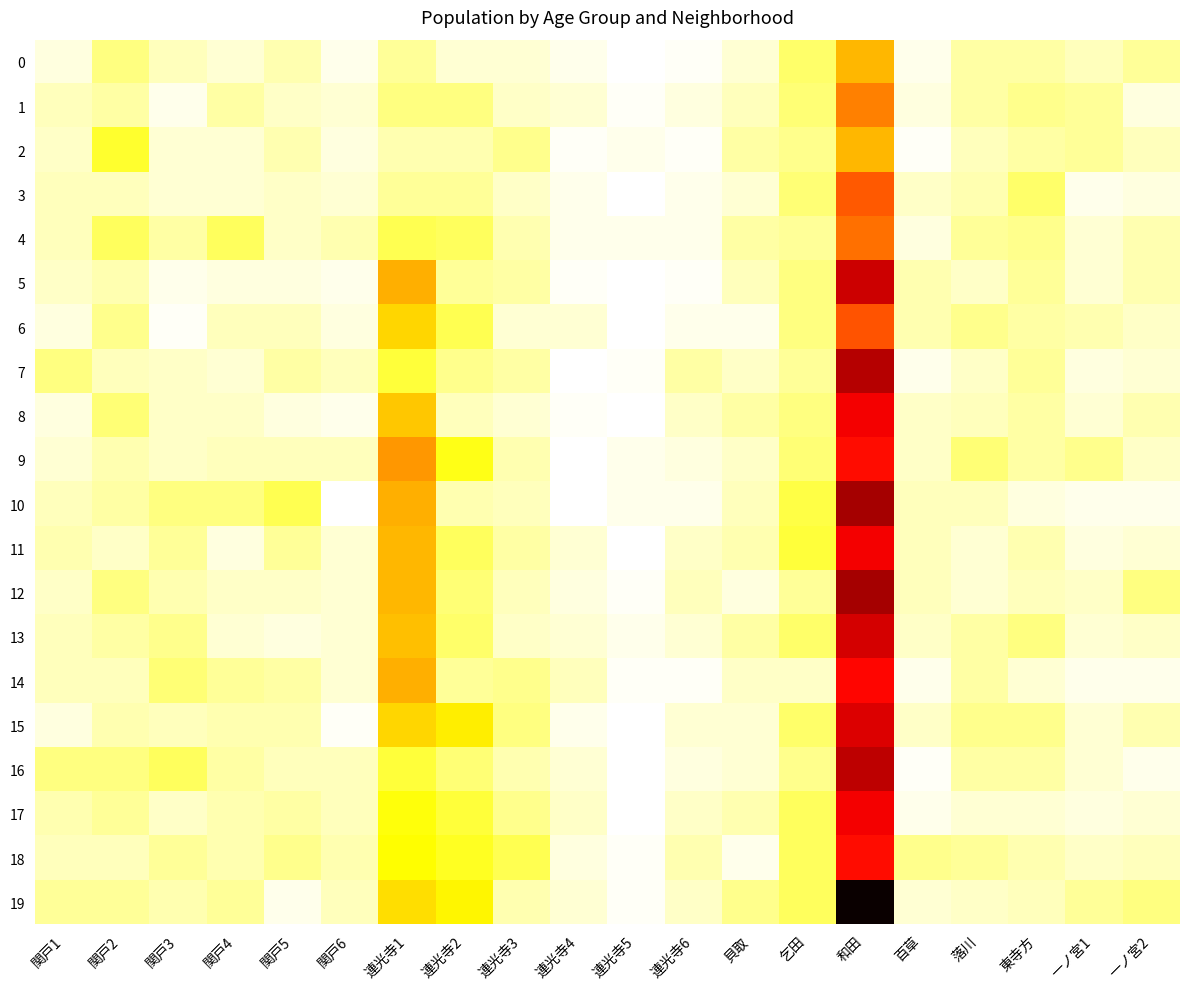

Reading left to right, transcribe all the data shown in this chart.

0: 関戸1=3	関戸2=11	関戸3=6	関戸4=4	関戸5=7	関戸6=2	連光寺1=9	連光寺2=4	連光寺3=4	連光寺4=2	連光寺5=0	連光寺6=1	貝取=4	乞田=13	和田=31	百草=2	落川=8	東寺方=8	一ノ宮1=6	一ノ宮2=9
1: 関戸1=6	関戸2=8	関戸3=2	関戸4=8	関戸5=5	関戸6=4	連光寺1=11	連光寺2=11	連光寺3=5	連光寺4=4	連光寺5=1	連光寺6=3	貝取=6	乞田=12	和田=38	百草=3	落川=8	東寺方=10	一ノ宮1=9	一ノ宮2=3
2: 関戸1=5	関戸2=18	関戸3=4	関戸4=4	関戸5=7	関戸6=3	連光寺1=7	連光寺2=7	連光寺3=10	連光寺4=1	連光寺5=2	連光寺6=1	貝取=8	乞田=10	和田=31	百草=1	落川=6	東寺方=8	一ノ宮1=9	一ノ宮2=6
3: 関戸1=6	関戸2=6	関戸3=4	関戸4=4	関戸5=5	関戸6=4	連光寺1=9	連光寺2=9	連光寺3=5	連光寺4=2	連光寺5=0	連光寺6=2	貝取=4	乞田=12	和田=43	百草=5	落川=7	東寺方=13	一ノ宮1=2	一ノ宮2=3
4: 関戸1=6	関戸2=14	関戸3=8	関戸4=14	関戸5=5	関戸6=7	連光寺1=15	連光寺2=14	連光寺3=7	連光寺4=2	連光寺5=2	連光寺6=2	貝取=8	乞田=9	和田=40	百草=3	落川=9	東寺方=10	一ノ宮1=4	一ノ宮2=7
5: 関戸1=5	関戸2=7	関戸3=2	関戸4=3	関戸5=3	関戸6=2	連光寺1=32	連光寺2=9	連光寺3=8	連光寺4=1	連光寺5=0	連光寺6=1	貝取=6	乞田=11	和田=61	百草=7	落川=5	東寺方=9	一ノ宮1=4	一ノ宮2=7
6: 関戸1=3	関戸2=10	関戸3=1	関戸4=6	関戸5=6	関戸6=3	連光寺1=27	連光寺2=15	連光寺3=4	連光寺4=4	連光寺5=0	連光寺6=2	貝取=2	乞田=11	和田=44	百草=7	落川=10	東寺方=8	一ノ宮1=7	一ノ宮2=5
7: 関戸1=11	関戸2=6	関戸3=5	関戸4=4	関戸5=8	関戸6=6	連光寺1=17	連光寺2=10	連光寺3=8	連光寺4=0	連光寺5=1	連光寺6=8	貝取=5	乞田=9	和田=64	百草=2	落川=5	東寺方=9	一ノ宮1=3	一ノ宮2=4
8: 関戸1=3	関戸2=12	関戸3=5	関戸4=5	関戸5=3	関戸6=2	連光寺1=29	連光寺2=6	連光寺3=4	連光寺4=1	連光寺5=0	連光寺6=5	貝取=8	乞田=11	和田=56	百草=5	落川=6	東寺方=8	一ノ宮1=4	一ノ宮2=7
9: 関戸1=4	関戸2=7	関戸3=5	関戸4=6	関戸5=6	関戸6=6	連光寺1=35	連光寺2=20	連光寺3=7	連光寺4=0	連光寺5=2	連光寺6=3	貝取=5	乞田=12	和田=53	百草=5	落川=12	東寺方=8	一ノ宮1=10	一ノ宮2=5
10: 関戸1=6	関戸2=8	関戸3=11	関戸4=11	関戸5=15	関戸6=0	連光寺1=32	連光寺2=7	連光寺3=6	連光寺4=0	連光寺5=2	連光寺6=2	貝取=6	乞田=16	和田=66	百草=6	落川=6	東寺方=3	一ノ宮1=2	一ノ宮2=2
11: 関戸1=7	関戸2=5	関戸3=9	関戸4=3	関戸5=9	関戸6=4	連光寺1=31	連光寺2=14	連光寺3=8	連光寺4=4	連光寺5=0	連光寺6=5	貝取=7	乞田=17	和田=56	百草=6	落川=4	東寺方=7	一ノ宮1=3	一ノ宮2=4
12: 関戸1=5	関戸2=11	関戸3=7	関戸4=5	関戸5=5	関戸6=4	連光寺1=31	連光寺2=12	連光寺3=6	連光寺4=3	連光寺5=1	連光寺6=6	貝取=3	乞田=9	和田=66	百草=6	落川=4	東寺方=6	一ノ宮1=5	一ノ宮2=11
13: 関戸1=6	関戸2=8	関戸3=10	関戸4=4	関戸5=3	関戸6=4	連光寺1=30	連光寺2=13	連光寺3=5	連光寺4=4	連光寺5=2	連光寺6=4	貝取=8	乞田=13	和田=60	百草=5	落川=8	東寺方=11	一ノ宮1=4	一ノ宮2=5
14: 関戸1=6	関戸2=6	関戸3=12	関戸4=9	関戸5=8	関戸6=4	連光寺1=32	連光寺2=9	連光寺3=10	連光寺4=6	連光寺5=1	連光寺6=1	貝取=5	乞田=5	和田=54	百草=2	落川=8	東寺方=4	一ノ宮1=2	一ノ宮2=2
15: 関戸1=3	関戸2=7	関戸3=6	関戸4=7	関戸5=7	関戸6=1	連光寺1=27	連光寺2=24	連光寺3=11	連光寺4=2	連光寺5=0	連光寺6=4	貝取=4	乞田=13	和田=59	百草=5	落川=10	東寺方=10	一ノ宮1=4	一ノ宮2=7
16: 関戸1=11	関戸2=11	関戸3=14	関戸4=8	関戸5=6	関戸6=6	連光寺1=17	連光寺2=12	連光寺3=7	連光寺4=4	連光寺5=0	連光寺6=3	貝取=4	乞田=10	和田=63	百草=1	落川=8	東寺方=8	一ノ宮1=4	一ノ宮2=2
17: 関戸1=7	関戸2=9	関戸3=5	関戸4=7	関戸5=8	関戸6=6	連光寺1=21	連光寺2=17	連光寺3=10	連光寺4=5	連光寺5=0	連光寺6=5	貝取=7	乞田=14	和田=56	百草=2	落川=4	東寺方=4	一ノ宮1=3	一ノ宮2=4
18: 関戸1=6	関戸2=6	関戸3=9	関戸4=7	関戸5=10	関戸6=7	連光寺1=22	連光寺2=19	連光寺3=15	連光寺4=3	連光寺5=1	連光寺6=7	貝取=2	乞田=14	和田=53	百草=10	落川=9	東寺方=7	一ノ宮1=5	一ノ宮2=6
19: 関戸1=9	関戸2=9	関戸3=7	関戸4=9	関戸5=2	関戸6=6	連光寺1=26	連光寺2=23	連光寺3=7	連光寺4=4	連光寺5=1	連光寺6=5	貝取=10	乞田=14	和田=86	百草=4	落川=5	東寺方=6	一ノ宮1=9	一ノ宮2=11